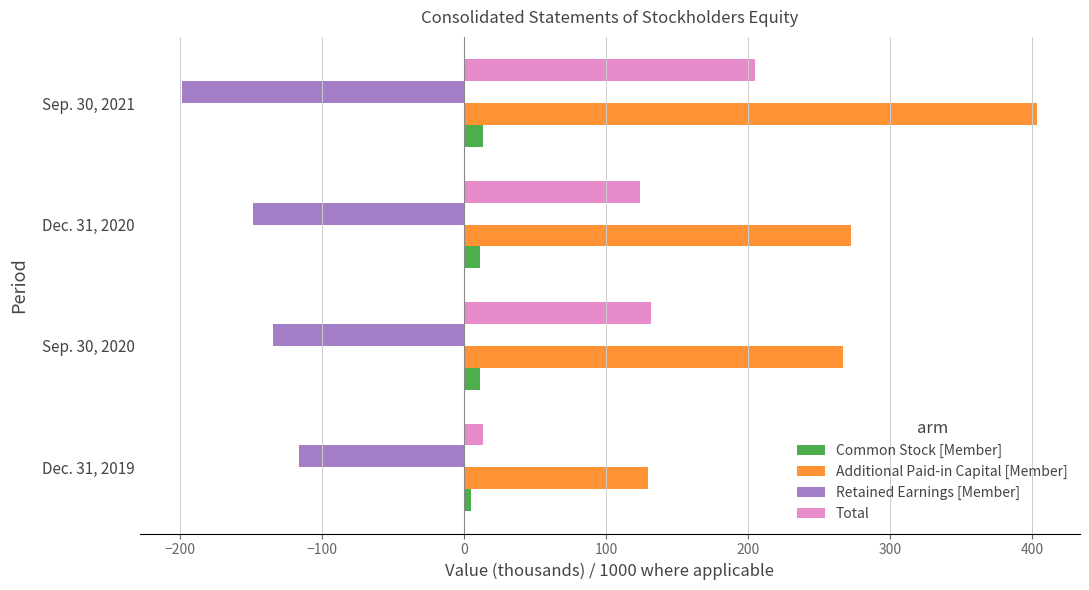

How many data points in Additional Paid-in Capital [Member] are less than 272?

2